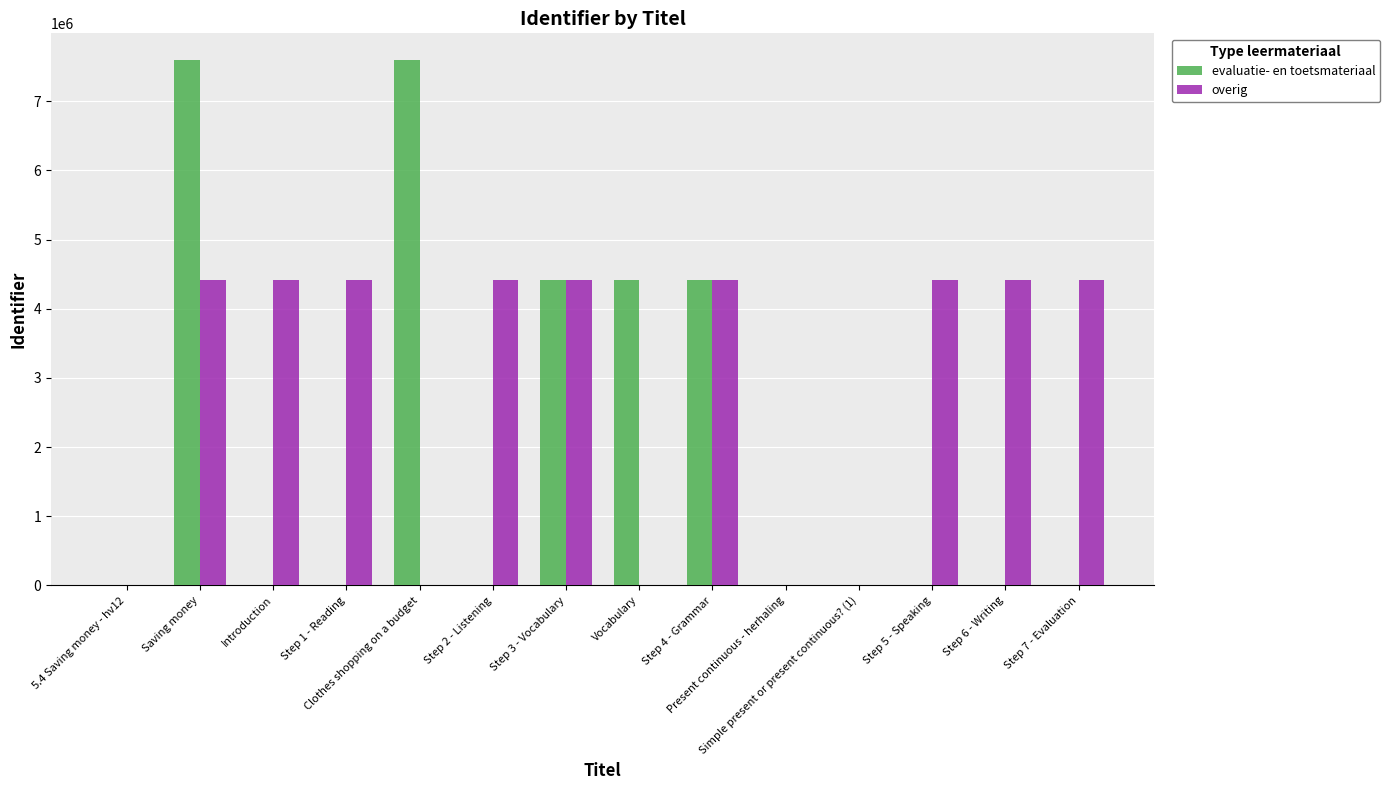

What is the greatest value displayed?

7601217